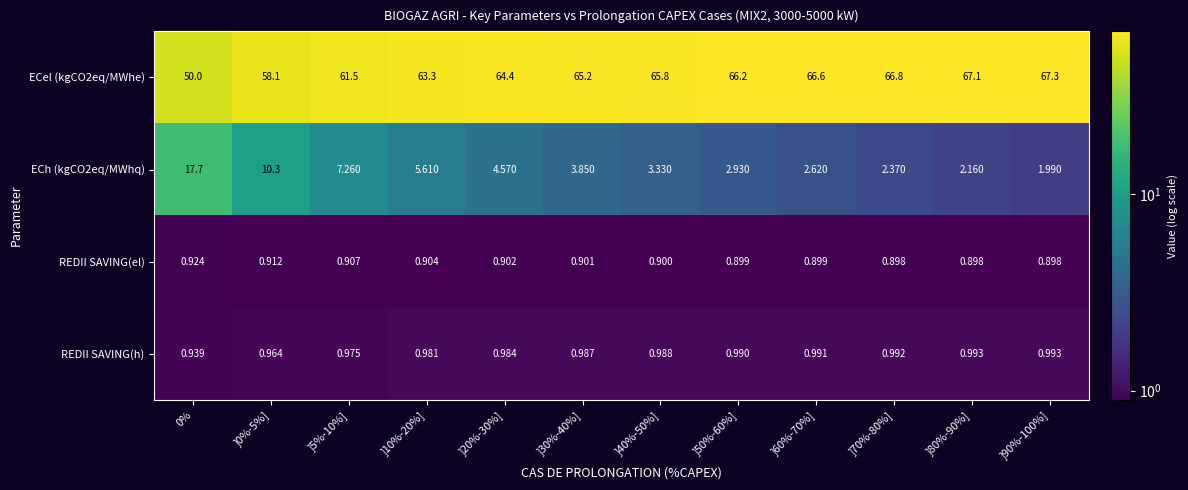

Is the value of ECel (kgCO2eq/MWhe) at ]60%-70%] greater than the value of REDII SAVING(h) at ]60%-70%]?

Yes